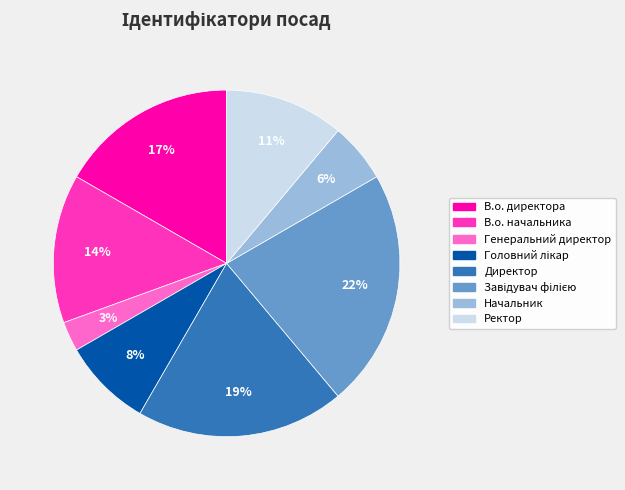

Is there any slice that represents more than half of the pie?

No